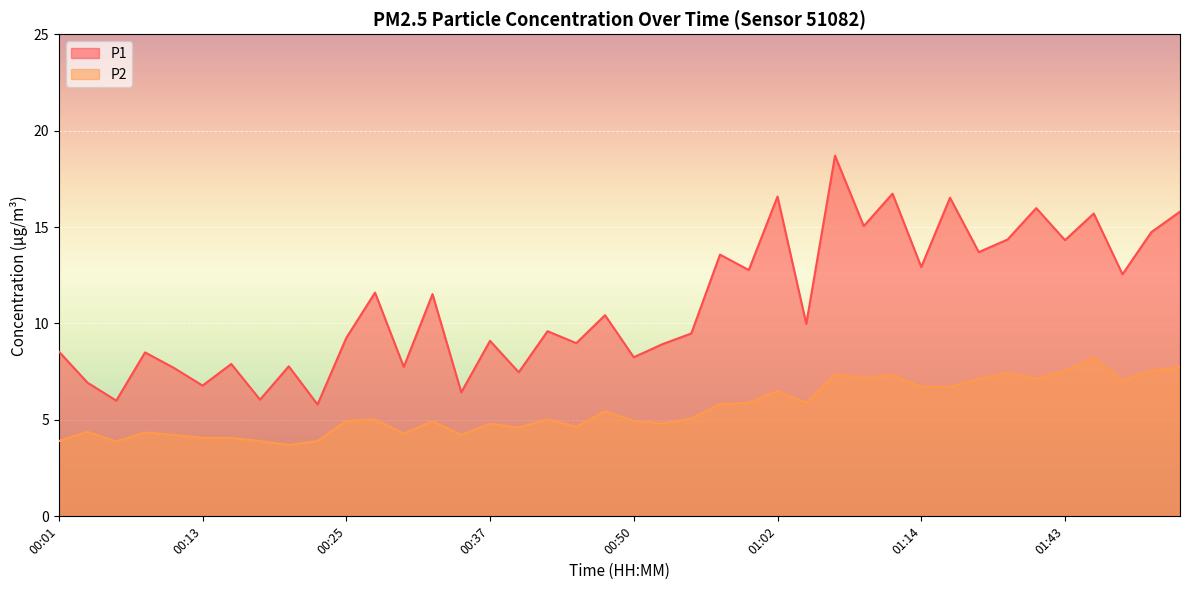

What is the value of the P1 point at the 19th from the left?

9.0